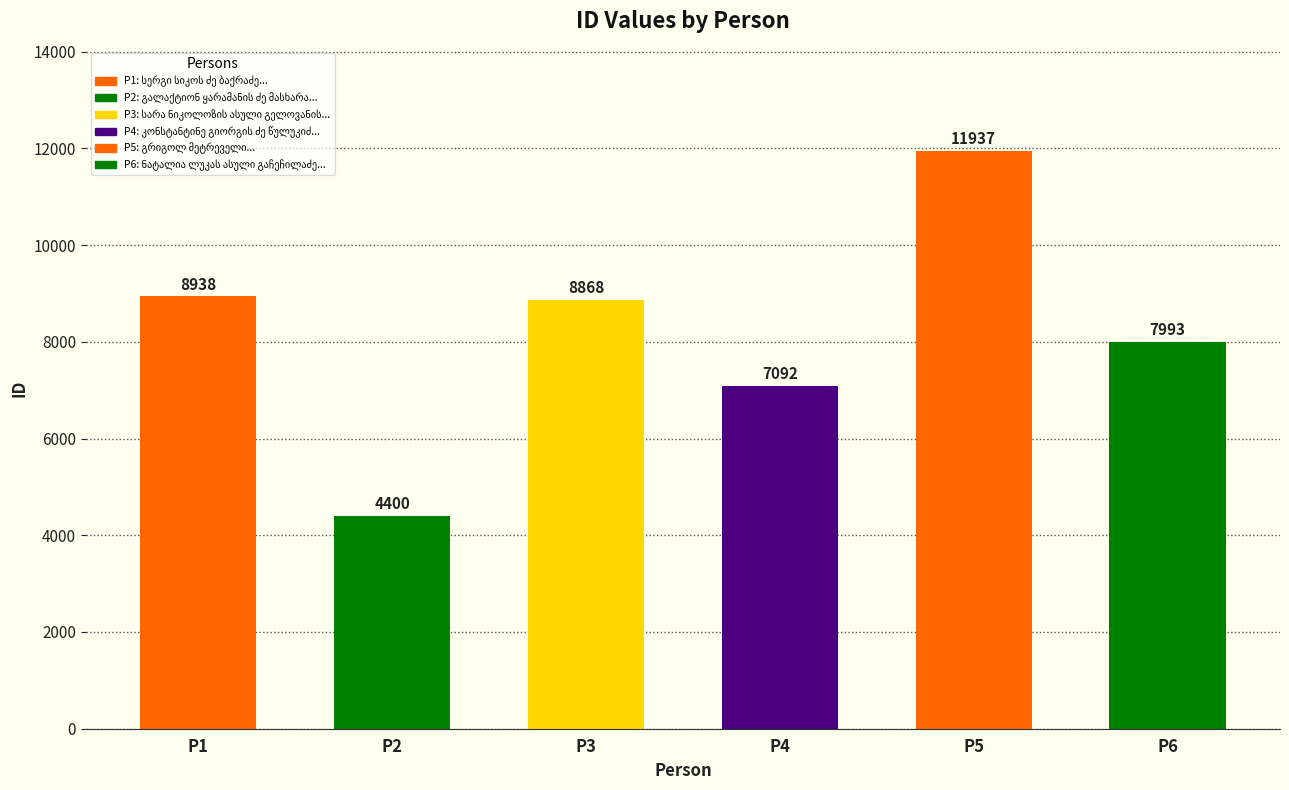

What is the smallest value displayed?

4400